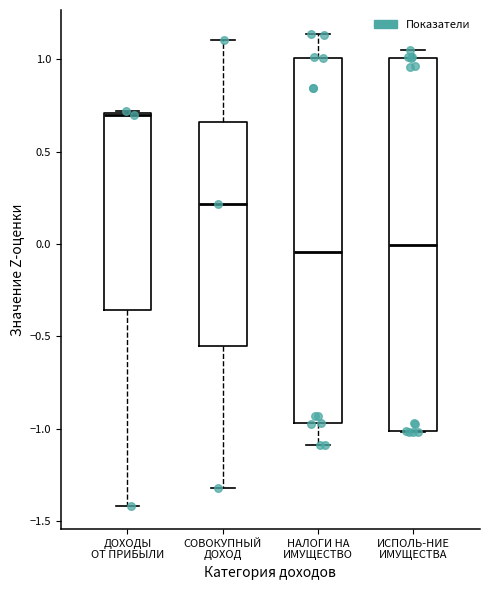

Where is the upper edge of the box for СОВОКУПНЫЙ ДОХОД on the y-axis? The values are not printed on the chart, so give them approximately, as read against the axis.

0.65